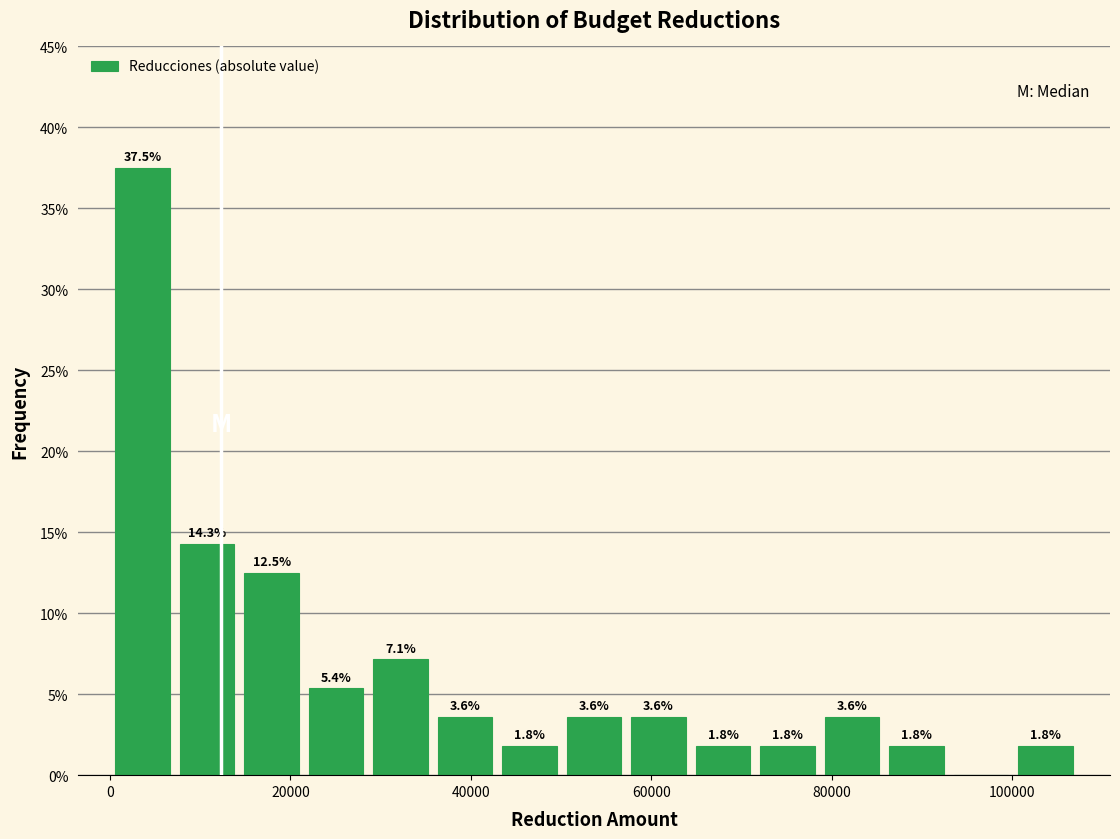

Read against the x-axis, roughly where is the centre of the tallest bar?

4000